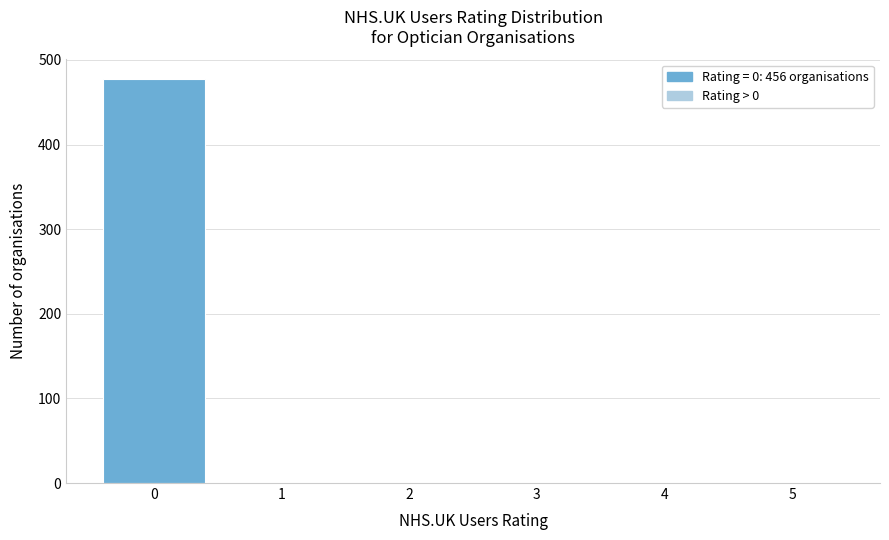

Reading left to right, list every bar in this chart as the range it spans on the x-axis followed by its height. The values are not printed on the chart, so give them approximately, as read against the axis.

-0.5 to 0.5: 480
0.5 to 1.5: 0
1.5 to 2.5: 0
2.5 to 3.5: 0
3.5 to 4.5: 0
4.5 to 5.5: 0